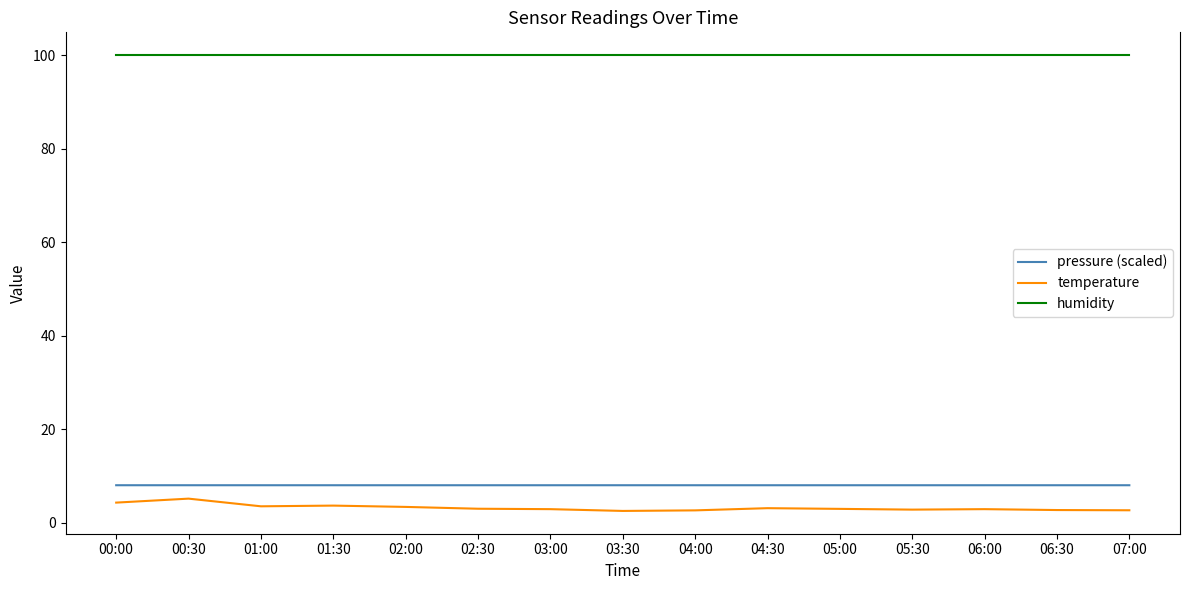

True or false: humidity and pressure (scaled) cross at least once.

False